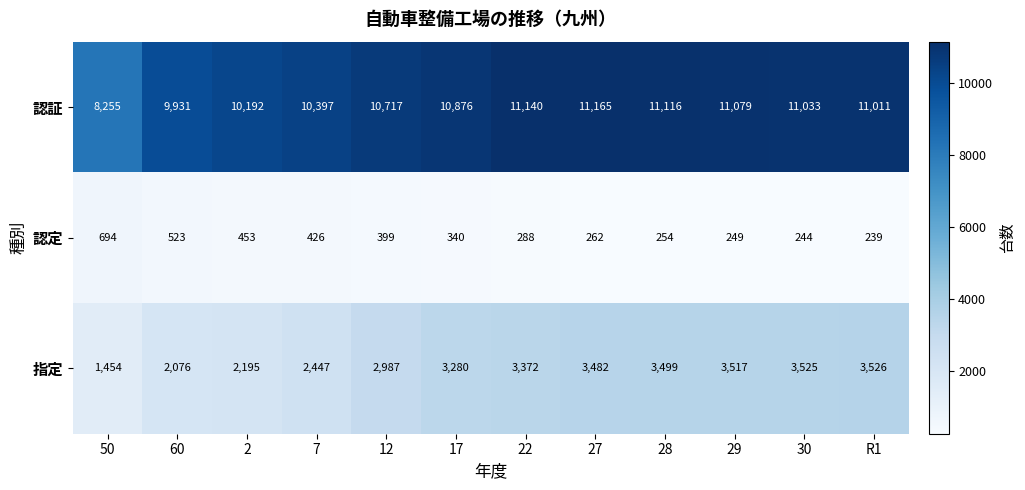

Which series has the largest total across all categories?

認証